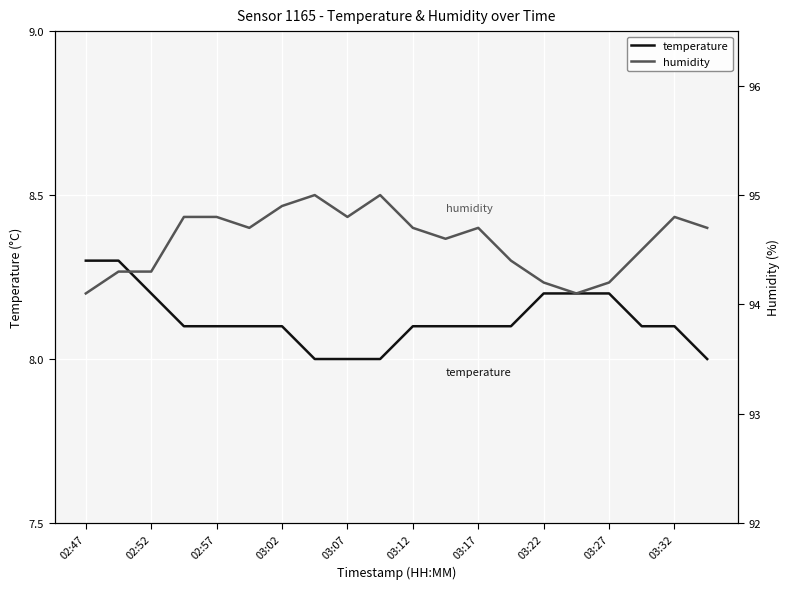

Reading right to left, list all the values displayed in this chart.

temperature: 8.0	8.1	8.1	8.2	8.2	8.2	8.1	8.1	8.1	8.1	8.0	8.0	8.0	8.1	8.1	8.1	8.1	8.2	8.3	8.3
humidity: 94.7	94.8	94.5	94.2	94.1	94.2	94.4	94.7	94.6	94.7	95.0	94.8	95.0	94.9	94.7	94.8	94.8	94.3	94.3	94.1